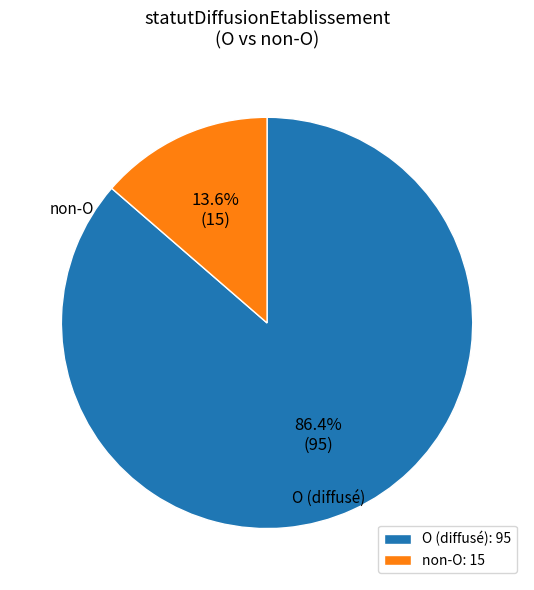

Which category accounts for the majority?

O (diffusé): 95